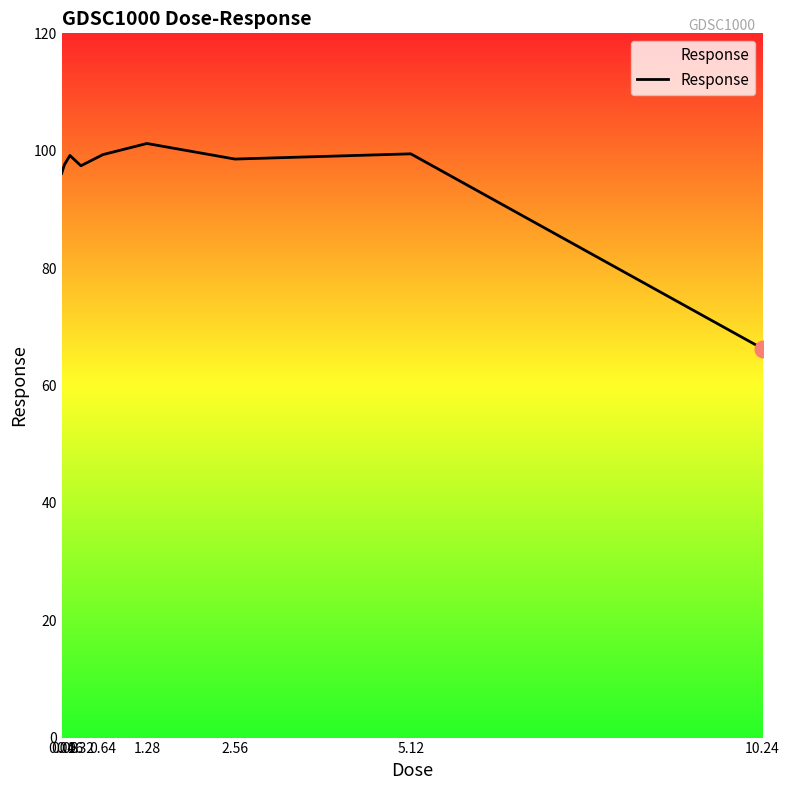

The chart shows a value of 97.6 at 0.08. True or false?

True